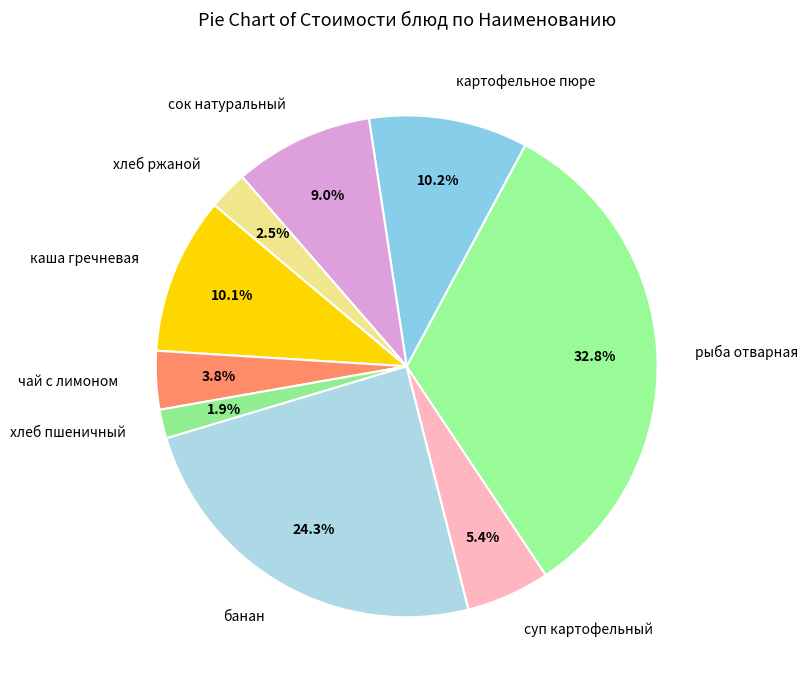

To the nearest percent, what is the difference between the сок натуральный and хлеб пшеничный slice percentages?

7%